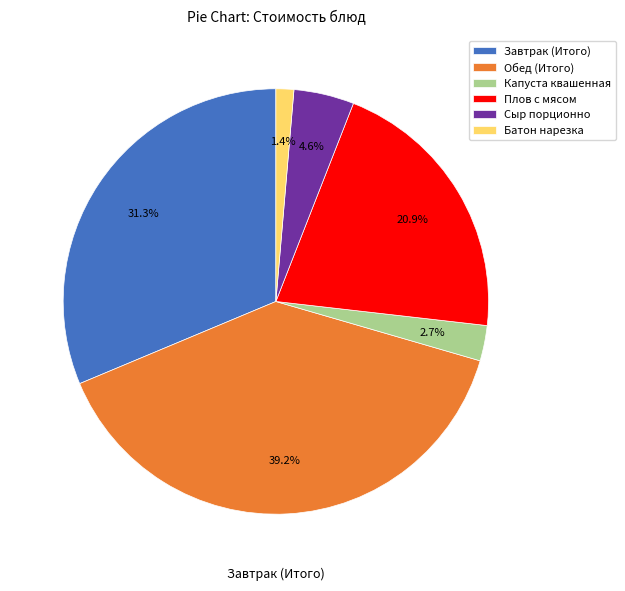

To the nearest percent, what percentage of the pie is Завтрак (Итого)?

31%